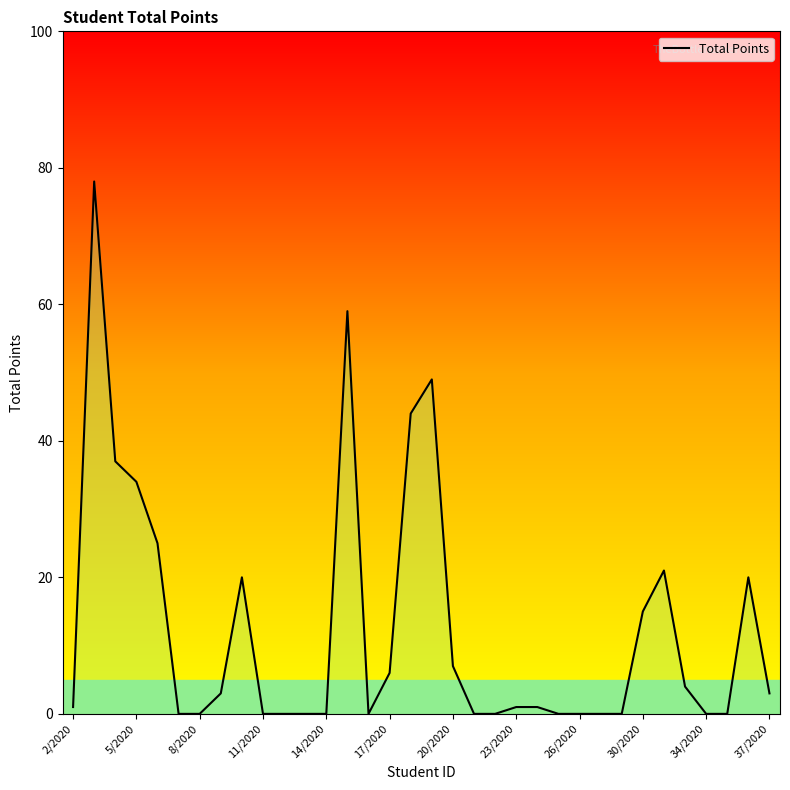

What is the difference between the maximum and minimum values?

78